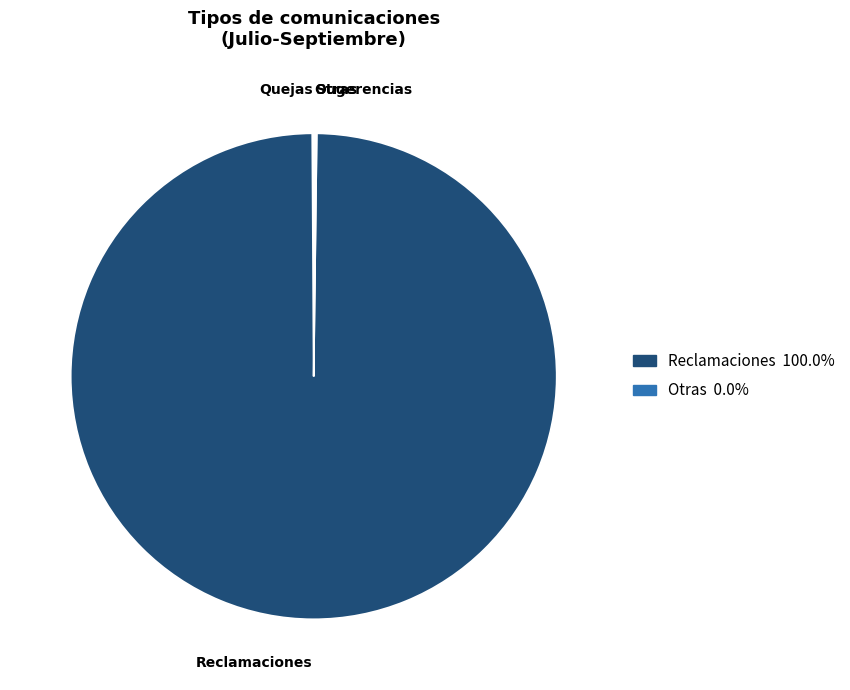

Is there a majority slice in this chart?

Yes